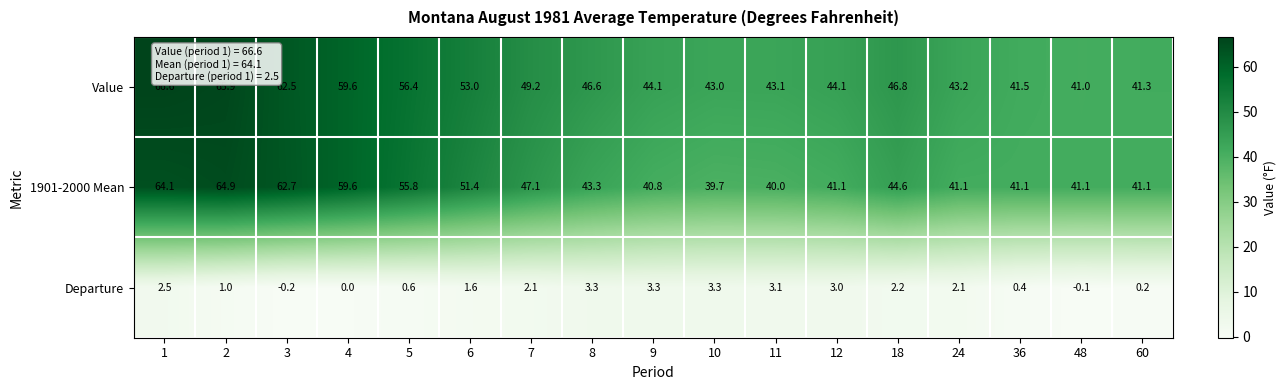

List the series in order of their peak value, lowest first.

Departure, 1901-2000 Mean, Value